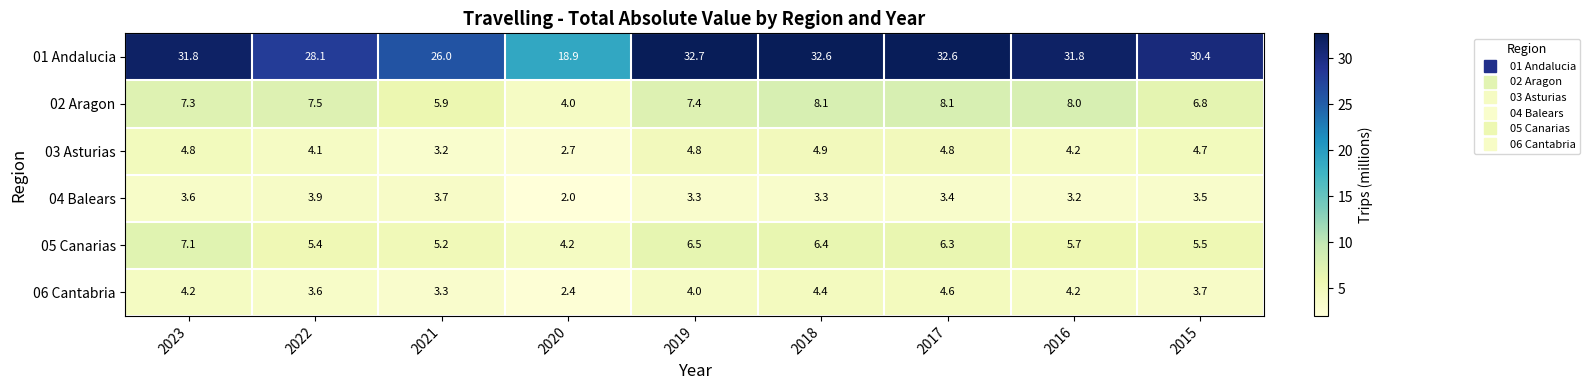

Is it true that 02 Aragon equals 8.1 at 2018?

True